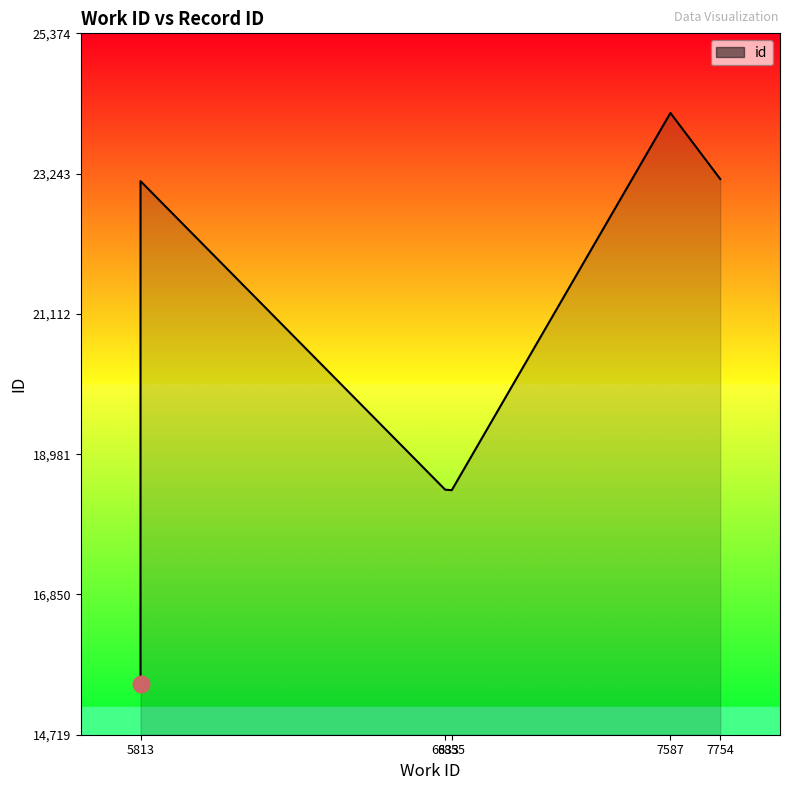

What is the maximum value shown in the chart?

24166